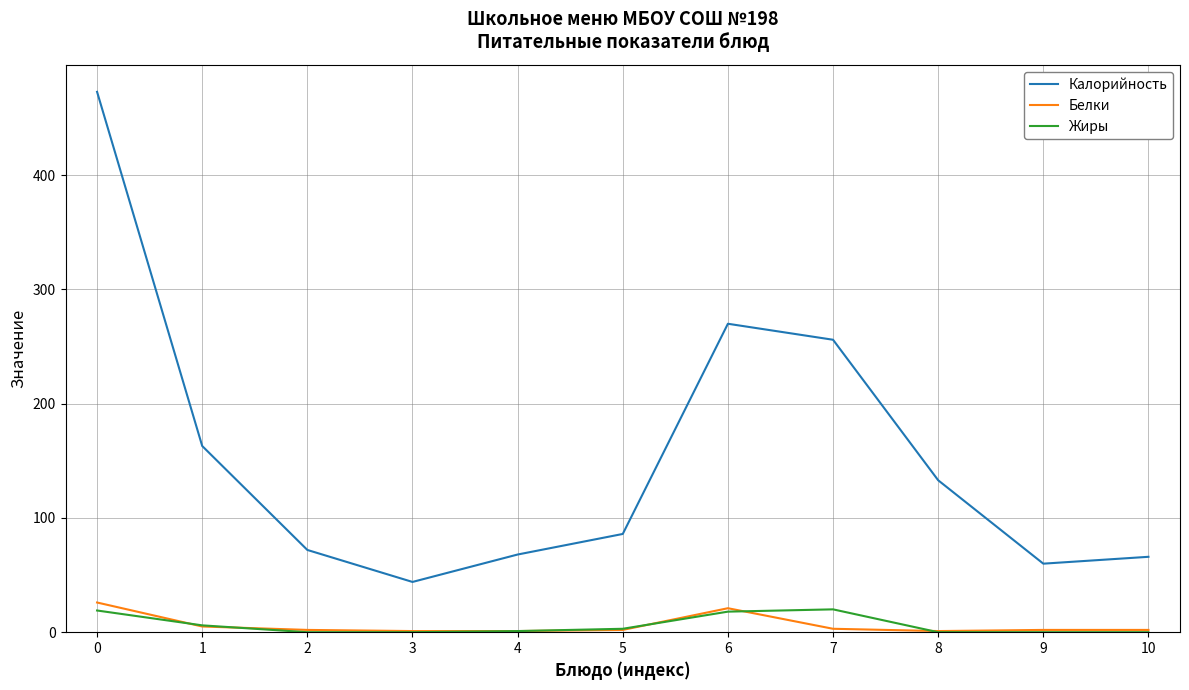

Which series has the largest total across all categories?

Калорийность